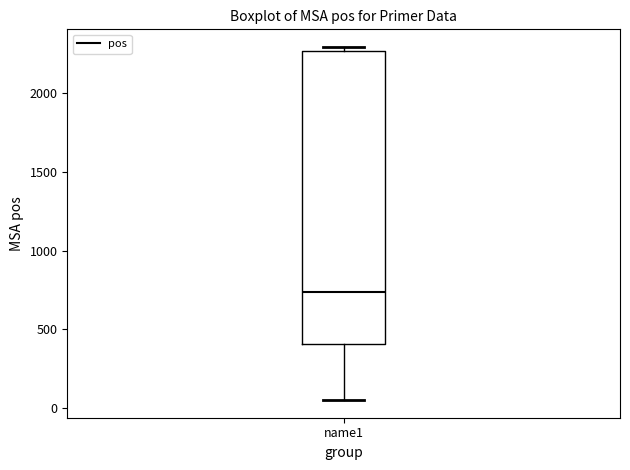

Where is the lower edge of the box for name1 on the y-axis? The values are not printed on the chart, so give them approximately, as read against the axis.

400